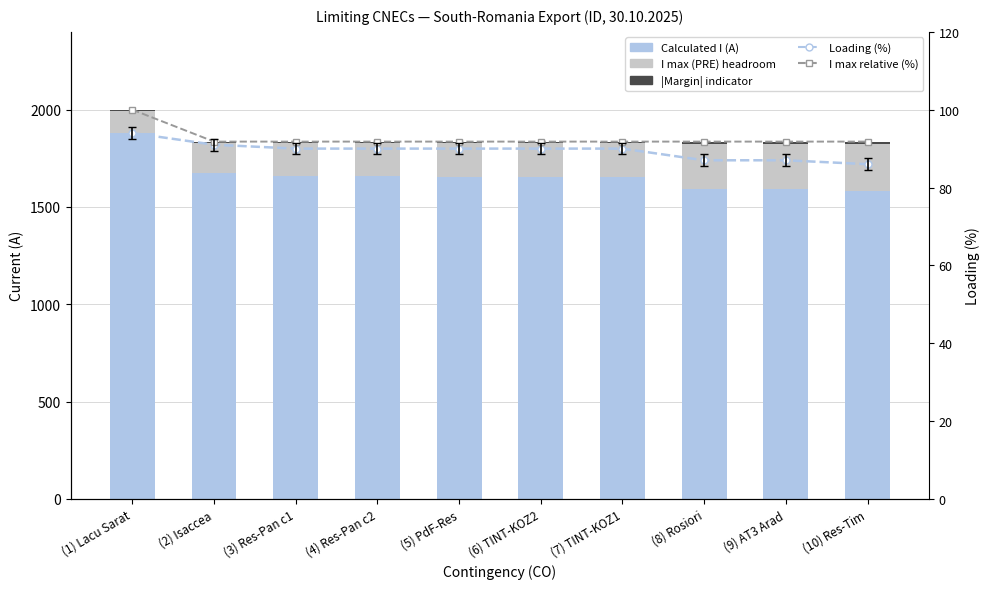

True or false: Loading (%) has a value of 90.0 at (5) PdF-Res.

True